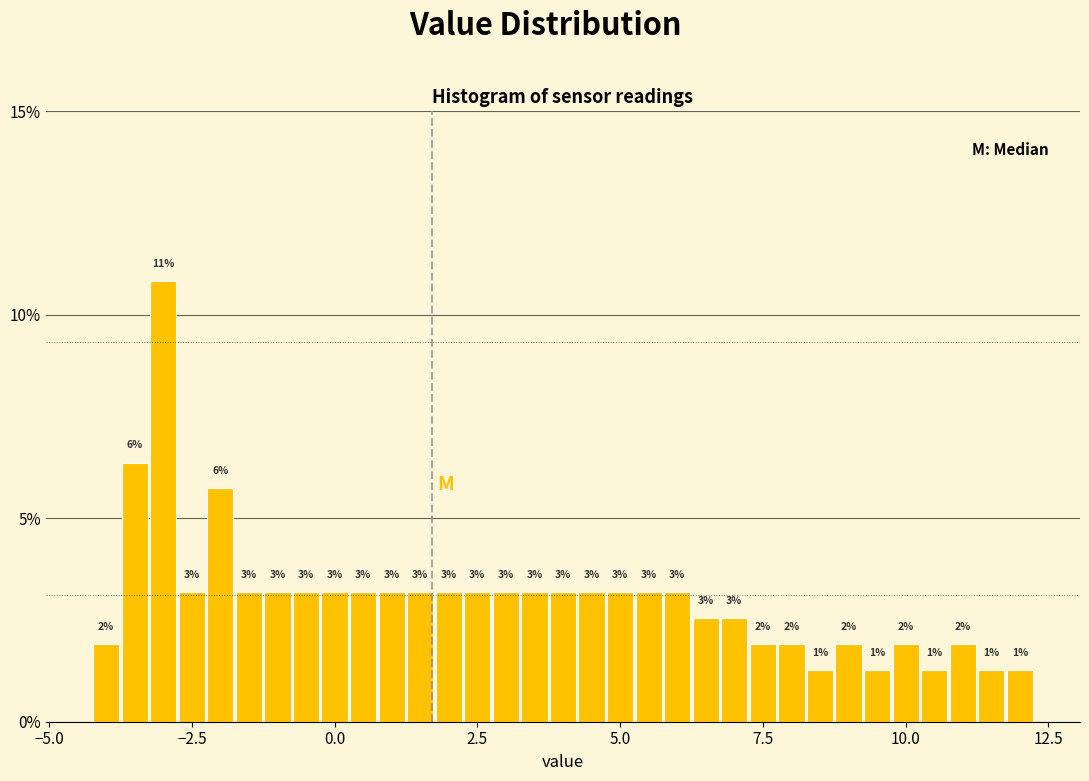

Read against the x-axis, roughly where is the centre of the tallest bar?

-3.0